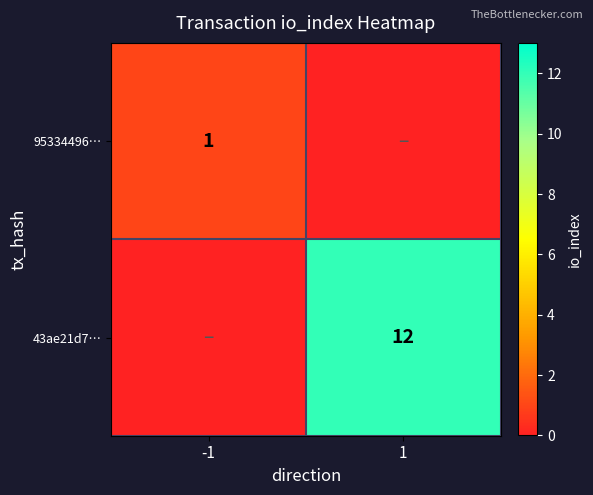

At how many categories does at least one series exceed 2?

1